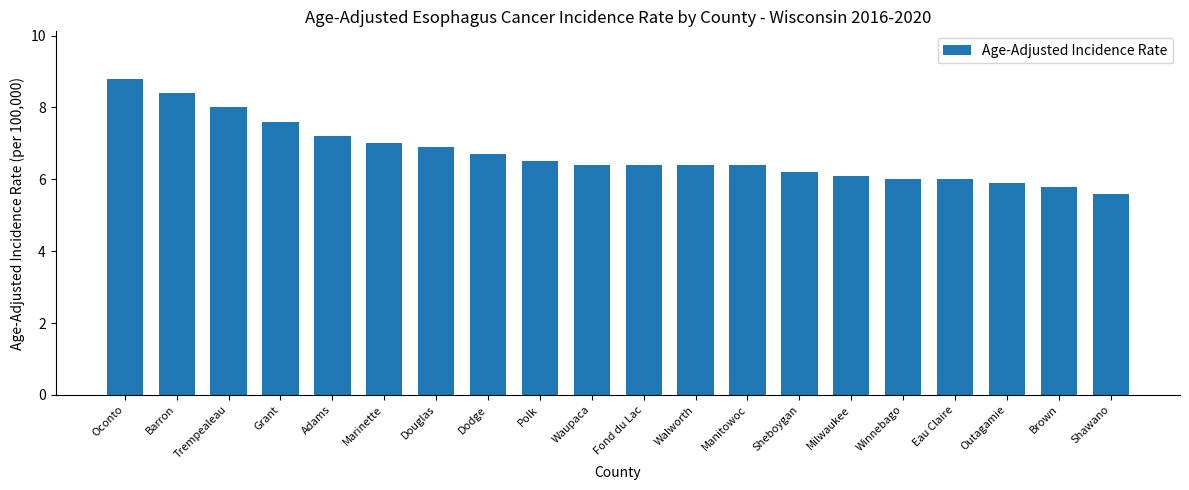

What value does the data have at Barron?

8.4